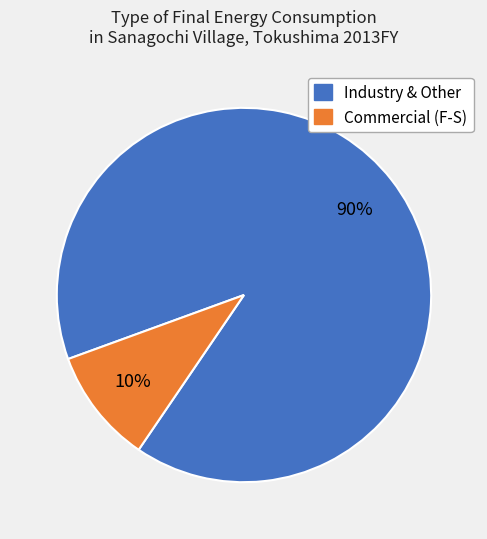

To the nearest percent, what is the average slice percentage?

50%